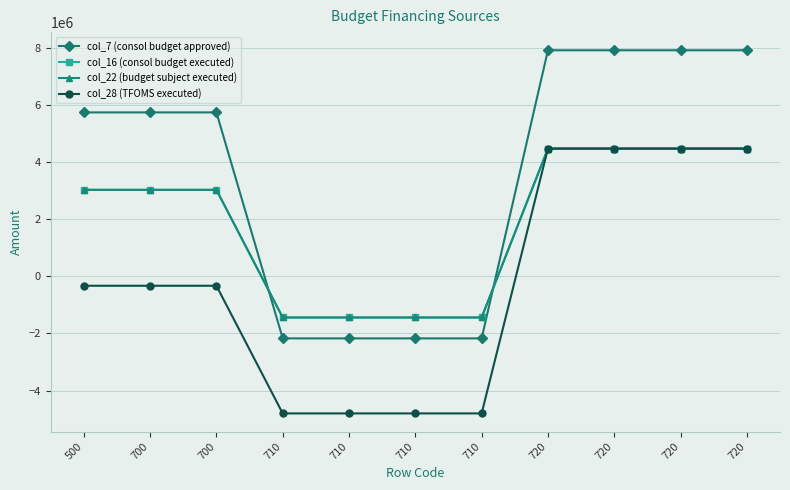

Does the chart display data point markers on the line(s)?

Yes